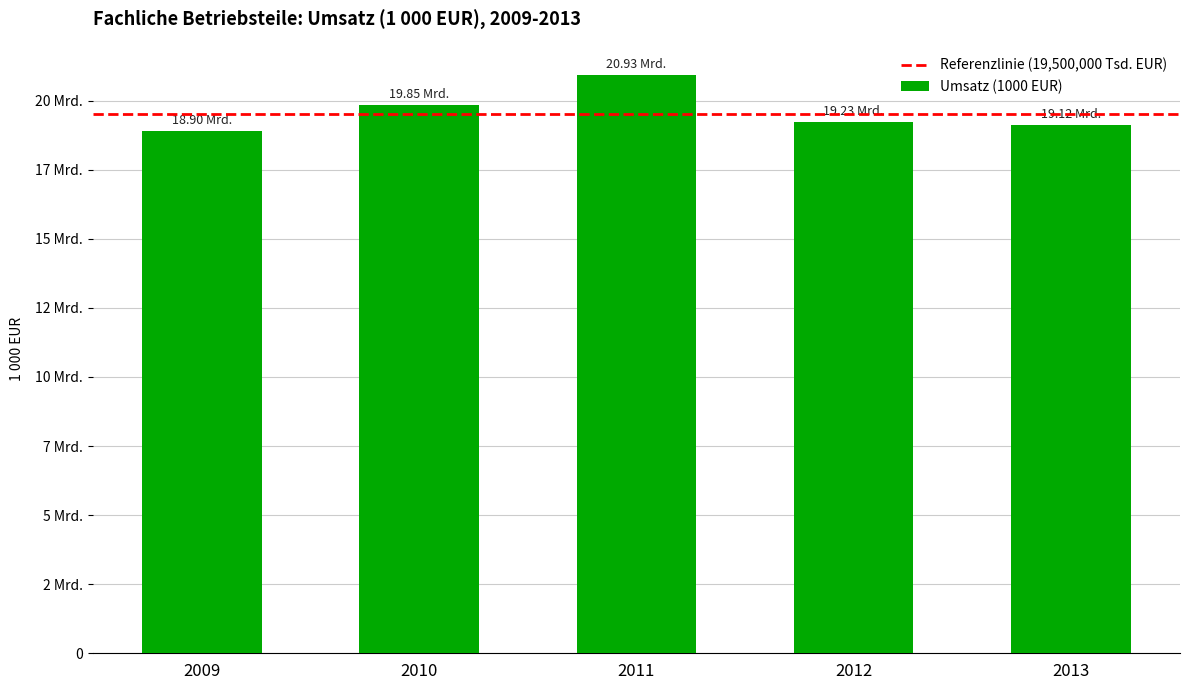

Are the bars horizontal?

No